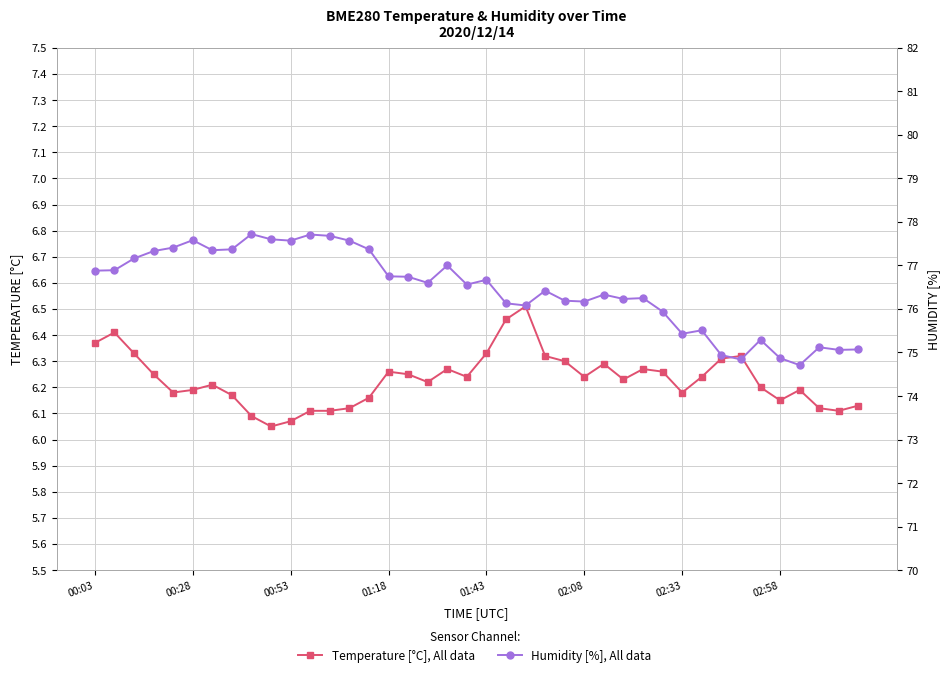

At how many categories does at least one series exceed 72?

40